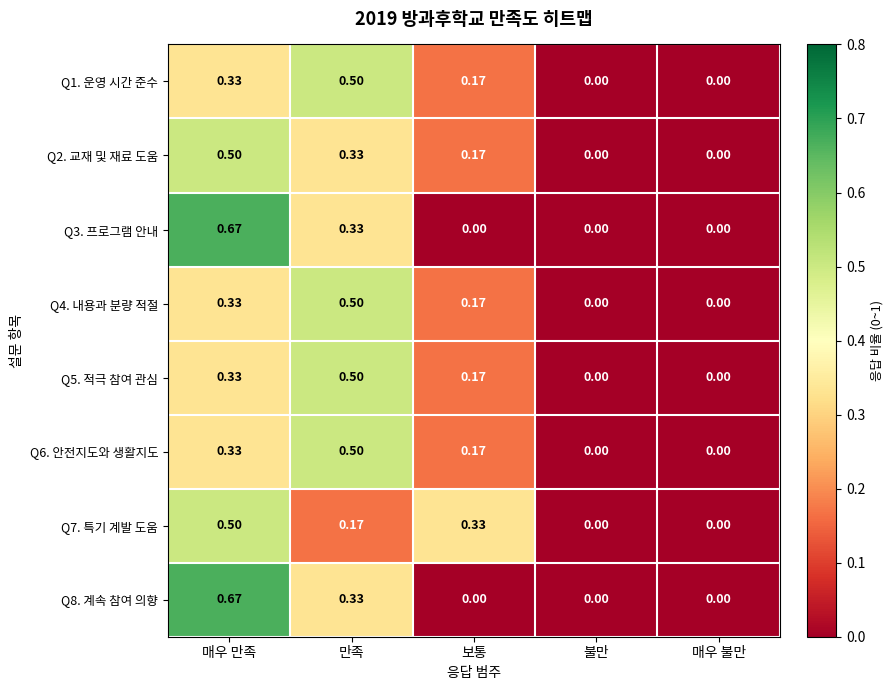

How many categories are shown in the chart?

5